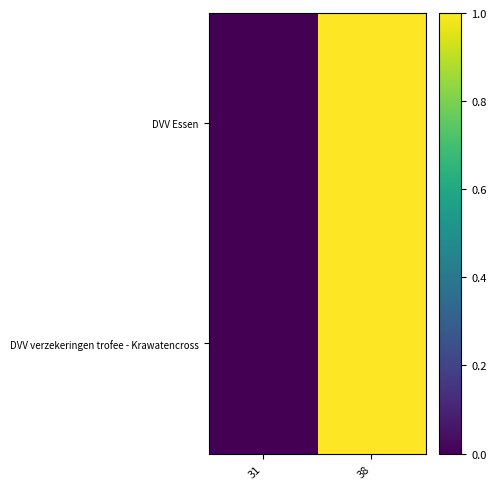

At which category is the sum across all series the highest?

38